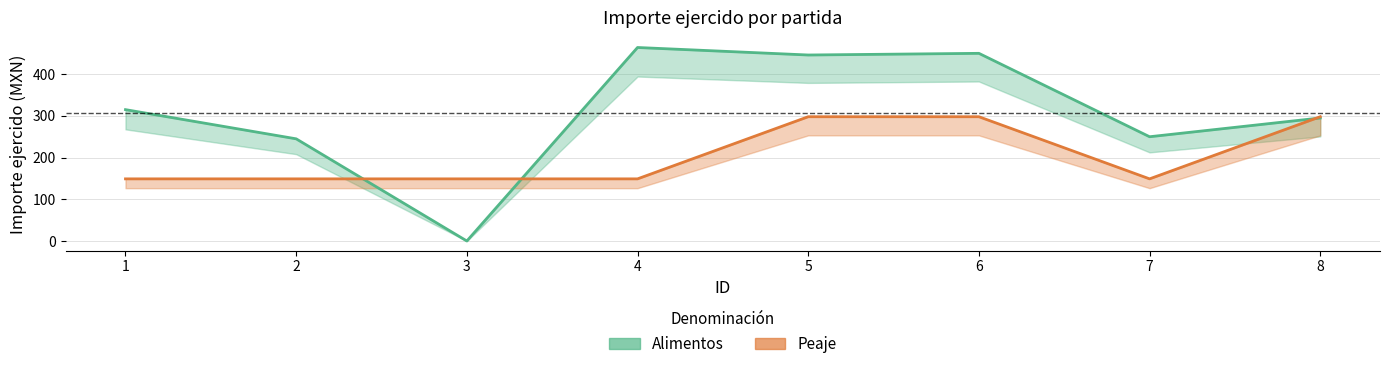

What is the value of the Peaje point at the 1st from the left?

149